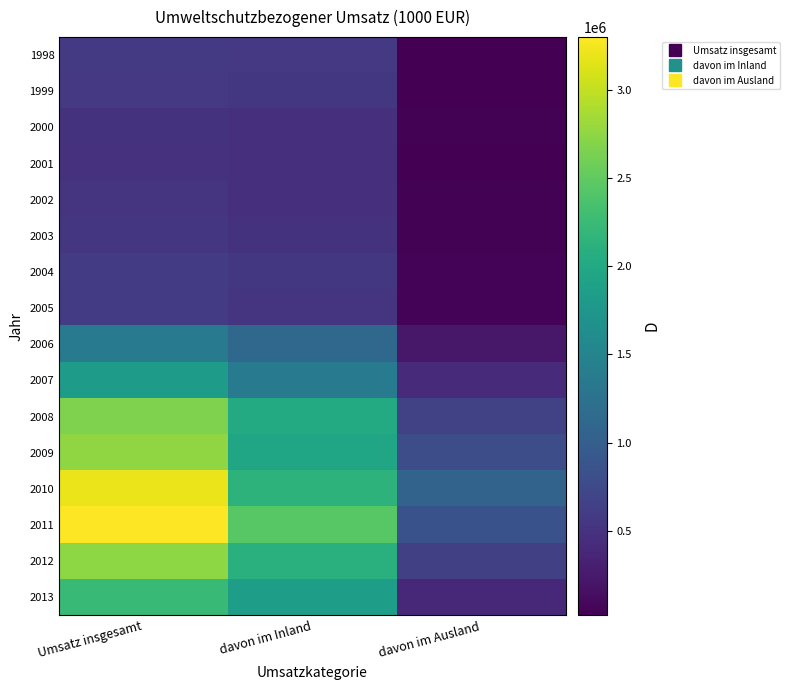

What is the difference between the highest and lowest values at Umsatz insgesamt?

2806080